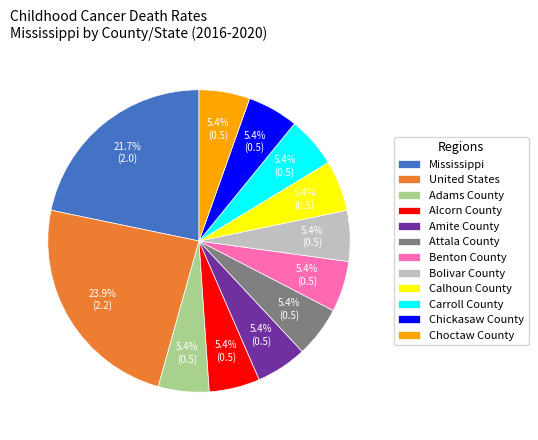

How many slices are in this pie chart?

12